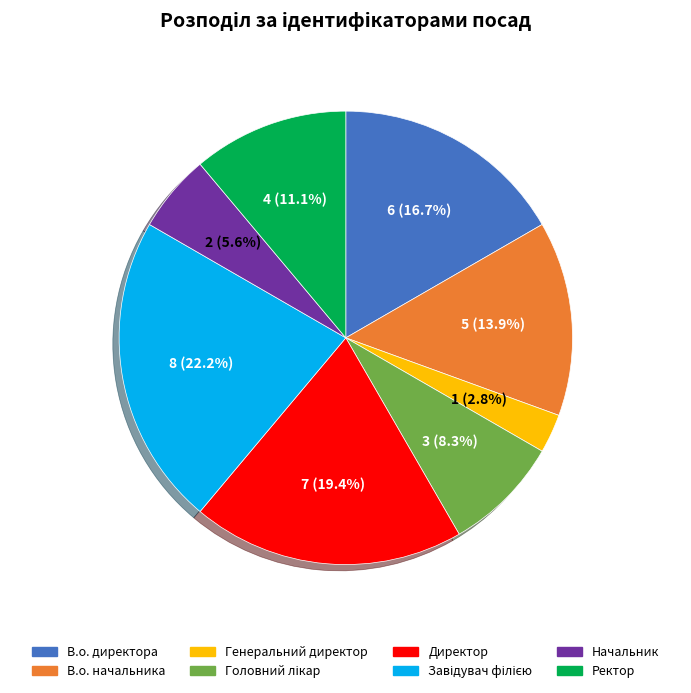

Does any single category account for the majority?

No